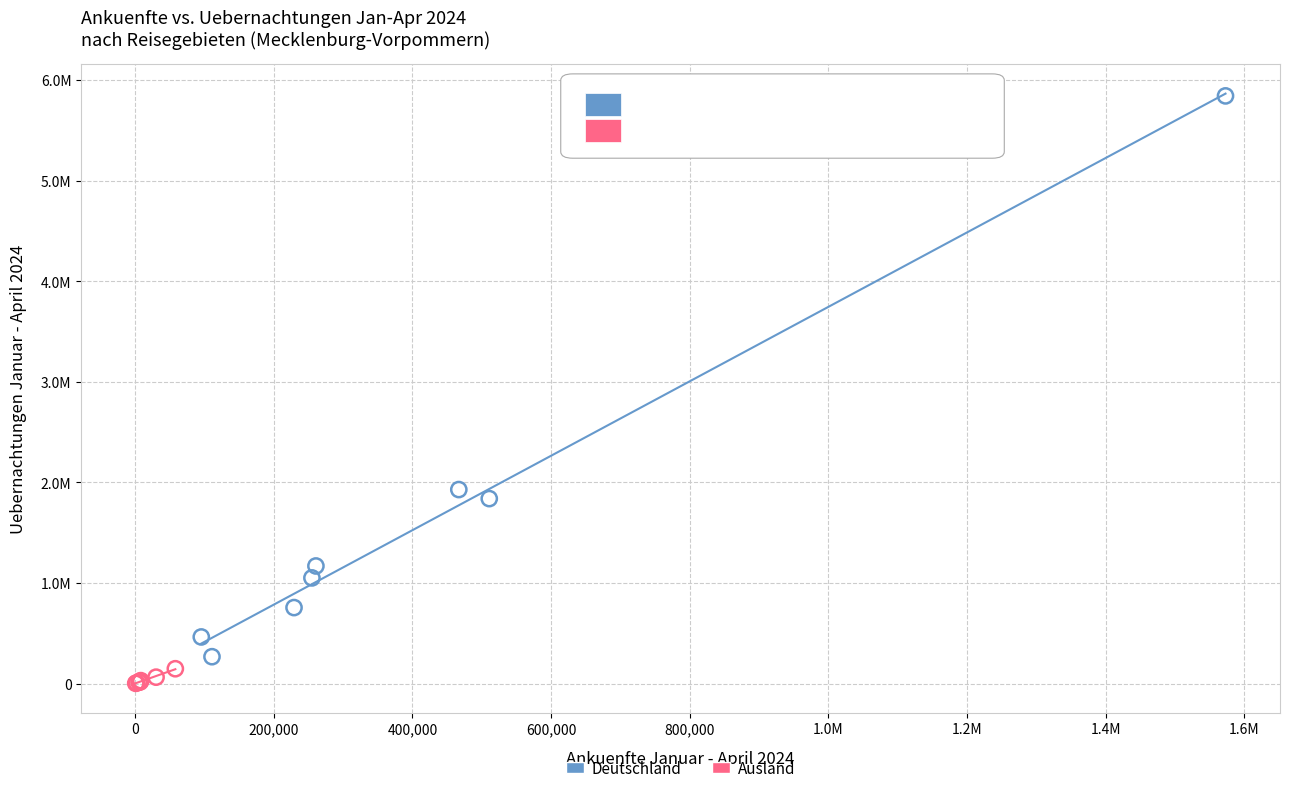

What are all the series names shown in the legend?

Deutschland, Ausland